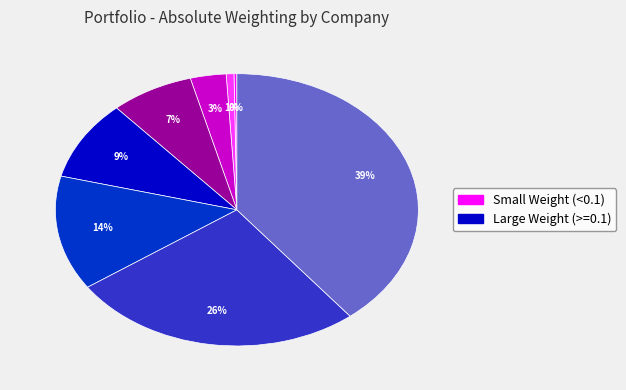

To the nearest percent, what is the difference between the largest and smallest slice percentages?

39%